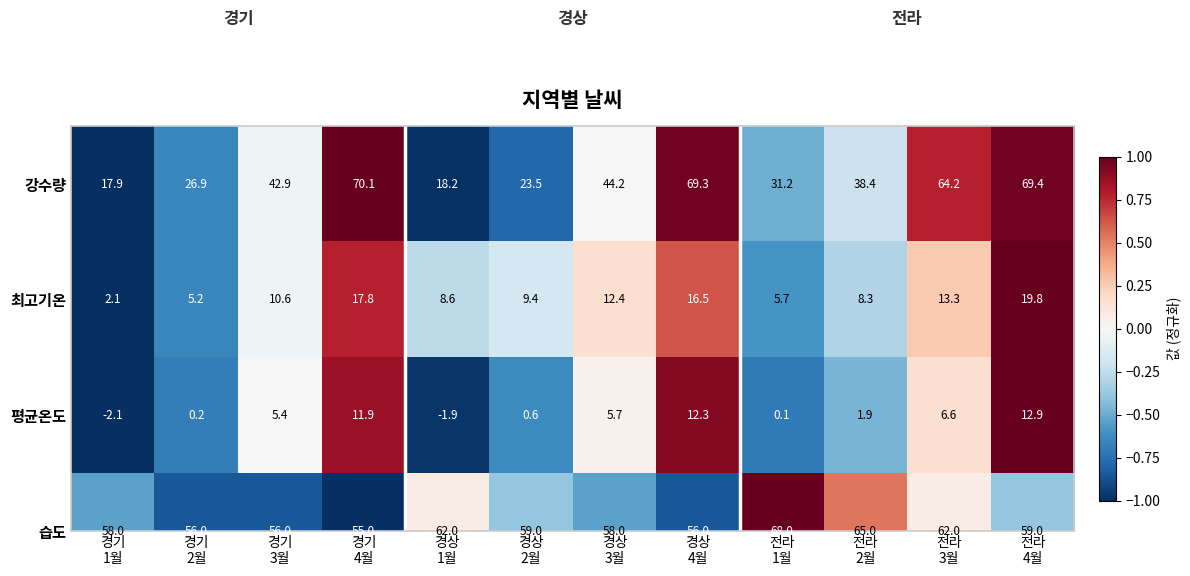

What is the spread (max minus min) of values at 전라
4월?

56.5